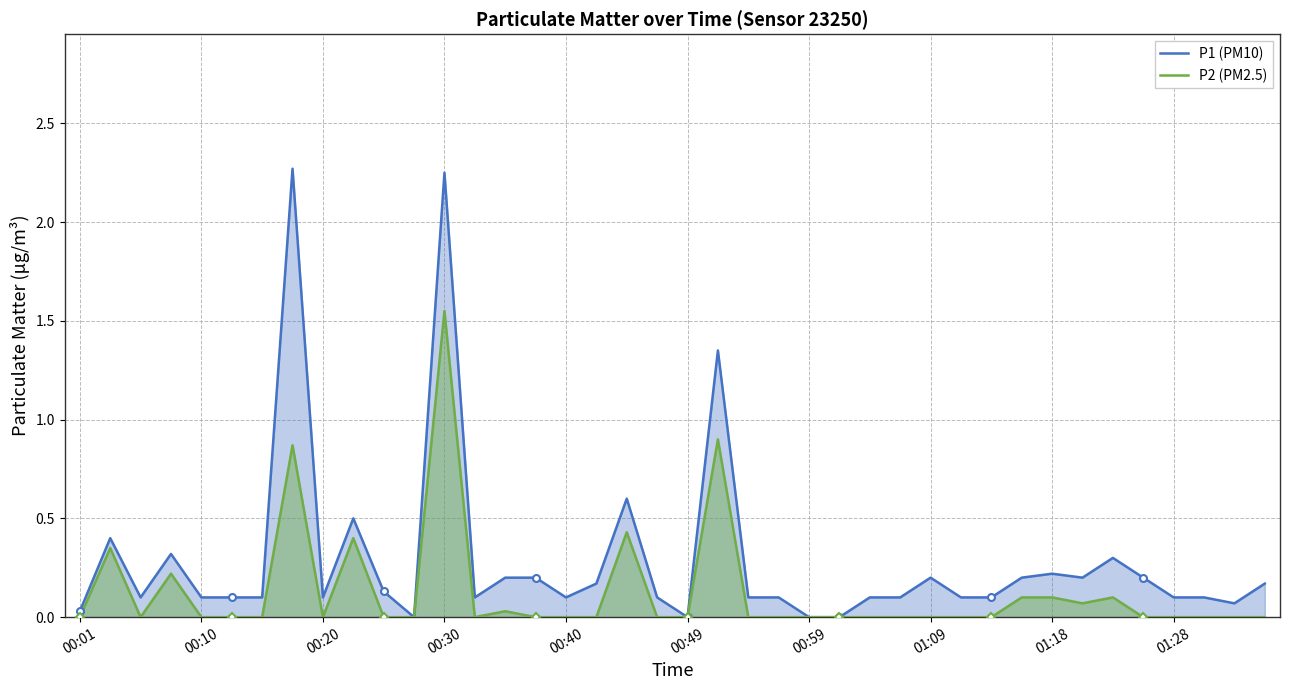

How many distinct data groups are displayed?

2